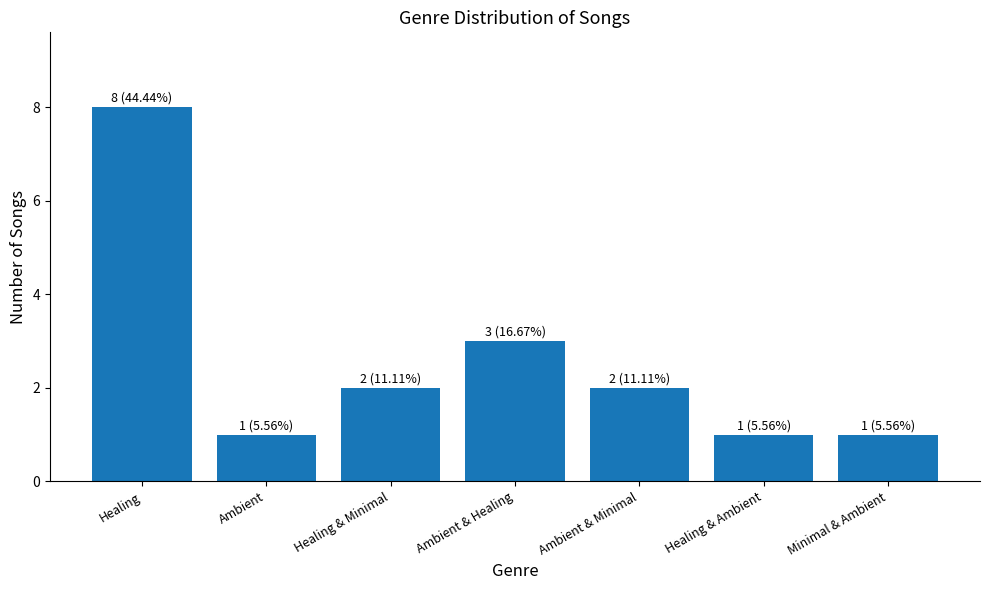

What is the label of the 1st bar from the right?

Minimal & Ambient